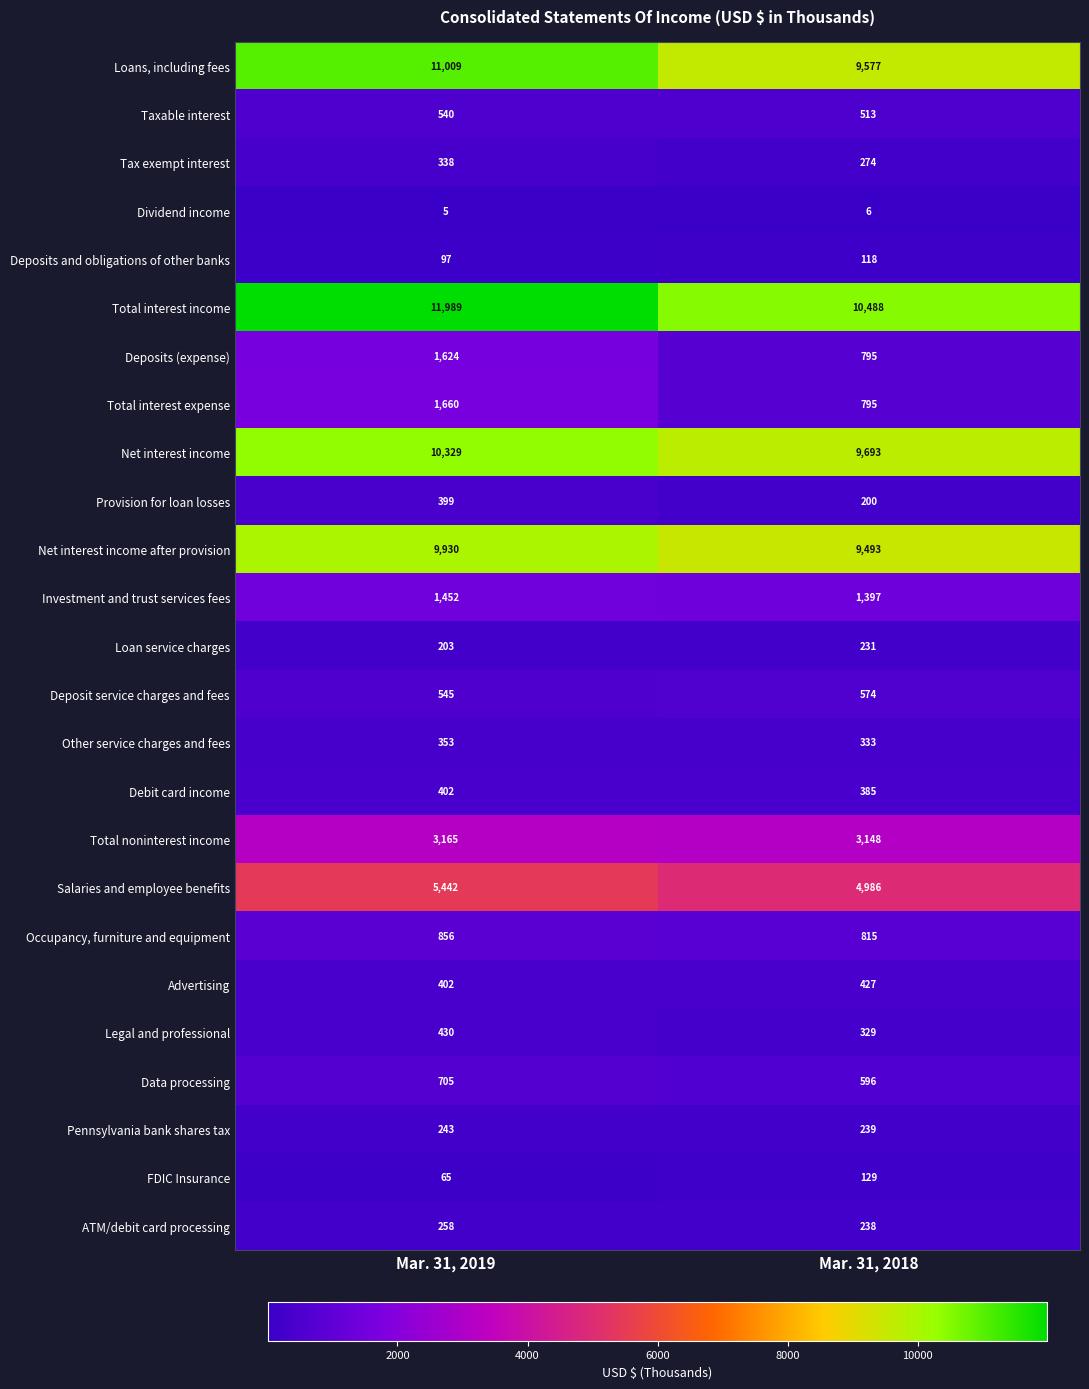

Where is Dividend income nearest to the value 5?

Mar. 31, 2019